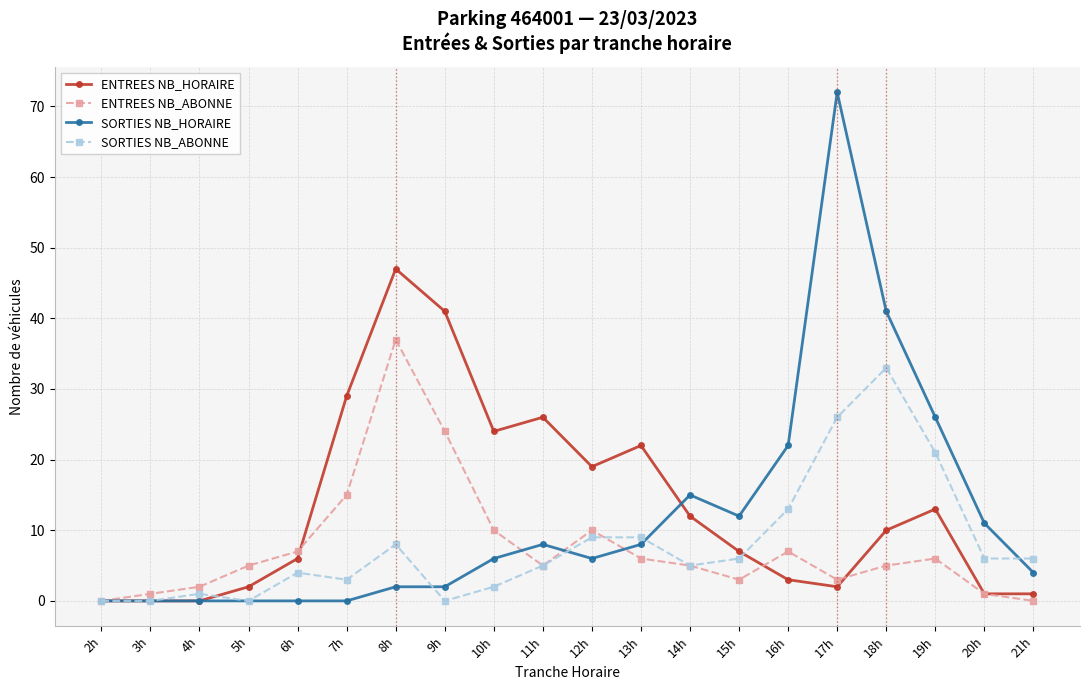

What is the label of the 15th point from the left?

16h